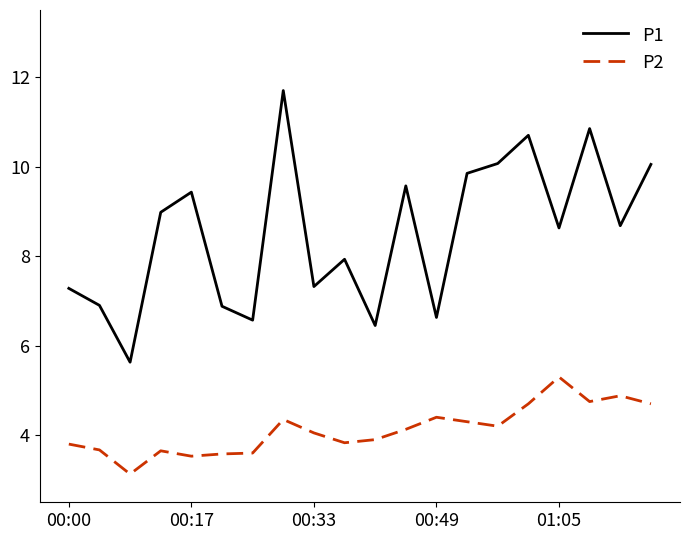

True or false: P2 and P1 intersect in this chart.

False